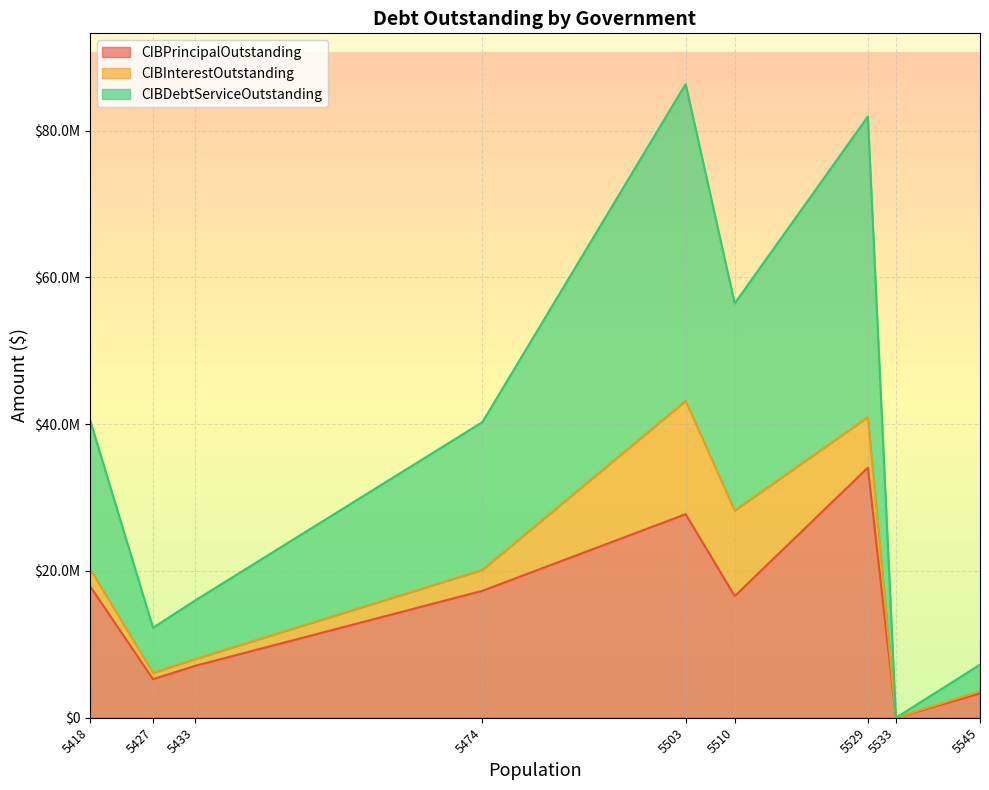

True or false: CIBPrincipalOutstanding and CIBDebtServiceOutstanding intersect in this chart.

False